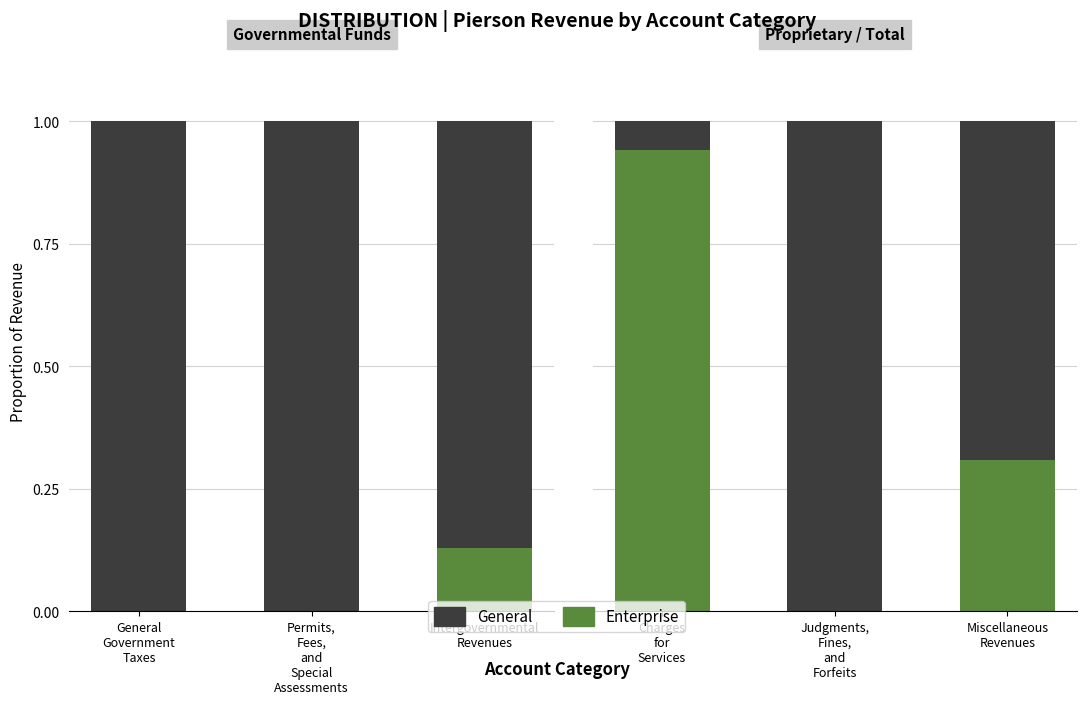

What is the maximum value shown in the chart?

1.0